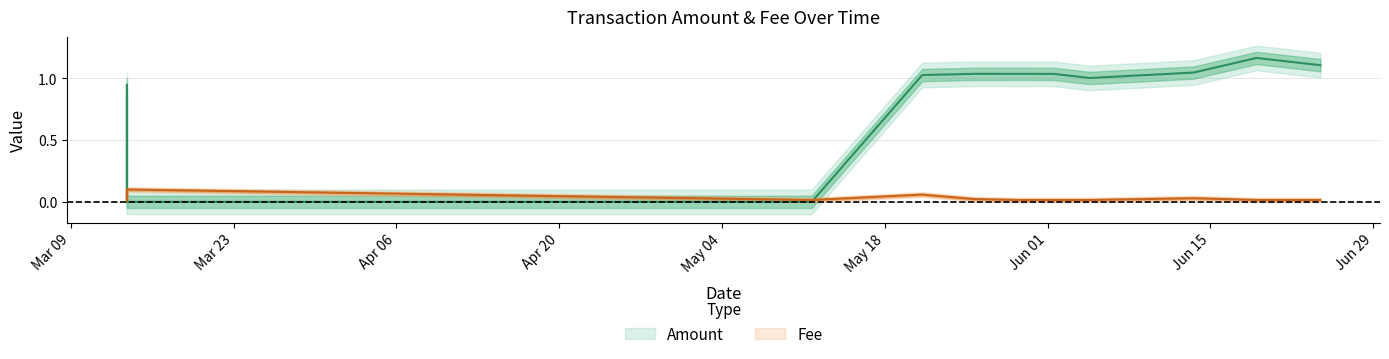

What are all the series names shown in the legend?

Amount, Fee